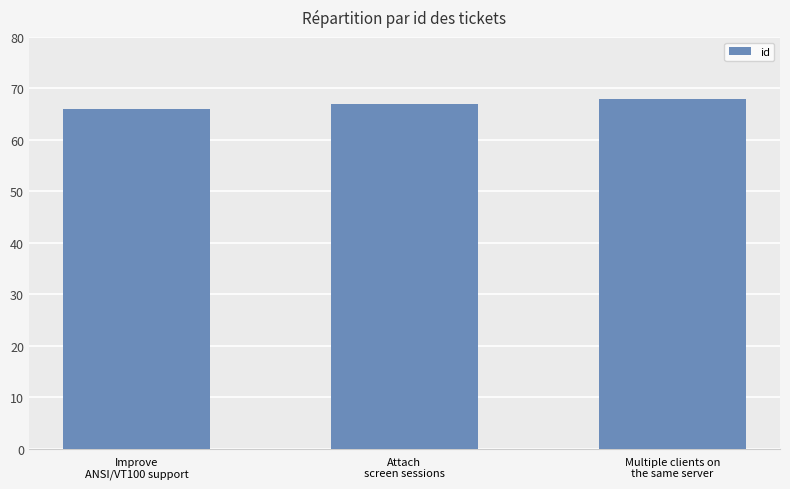

What is the approximate value at Attach
screen sessions?

67